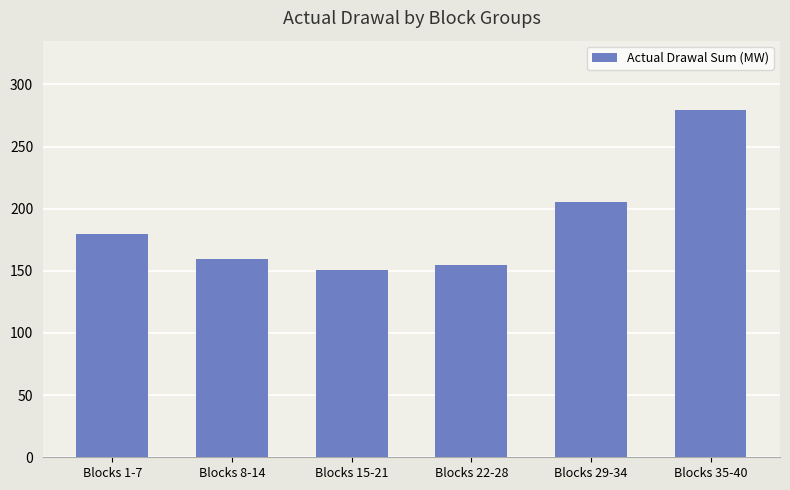

What is the greatest value displayed?

279.3